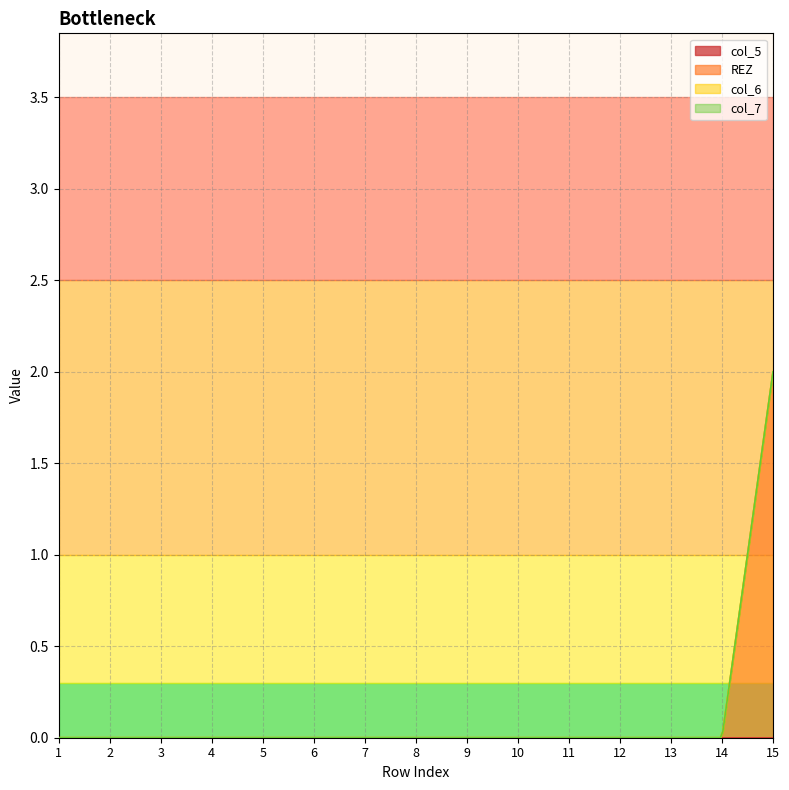

True or false: col_7 has more than 0 points higher than both neighbors.

False